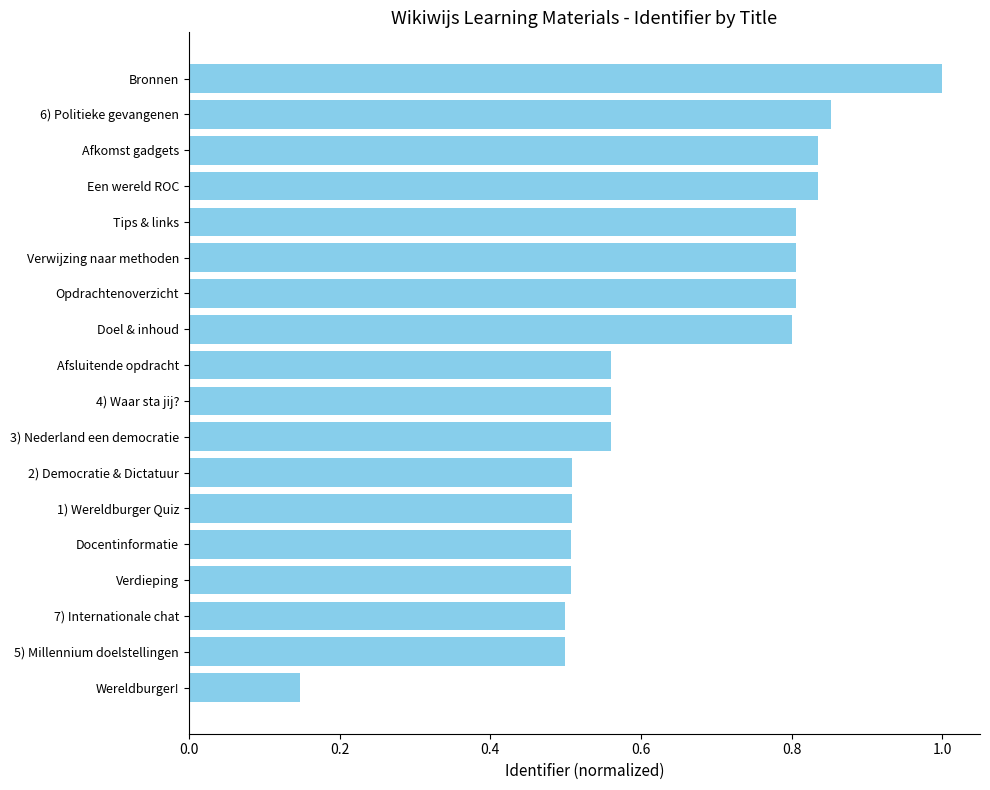

Is it true that the value at 3) Nederland een democratie is 0.8?

False